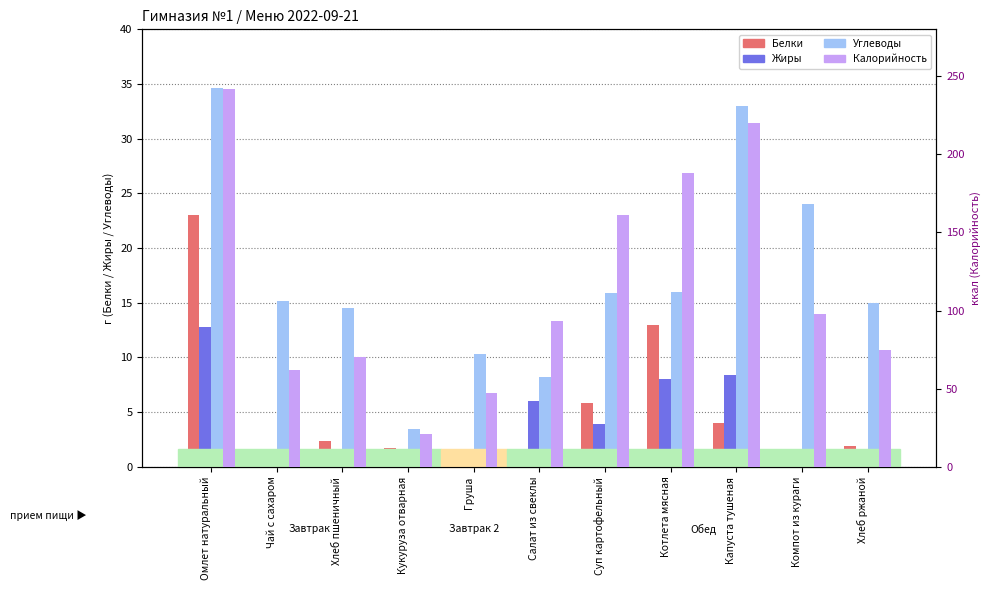

The value of Углеводы at Салат из свеклы is 4.2. True or false?

False